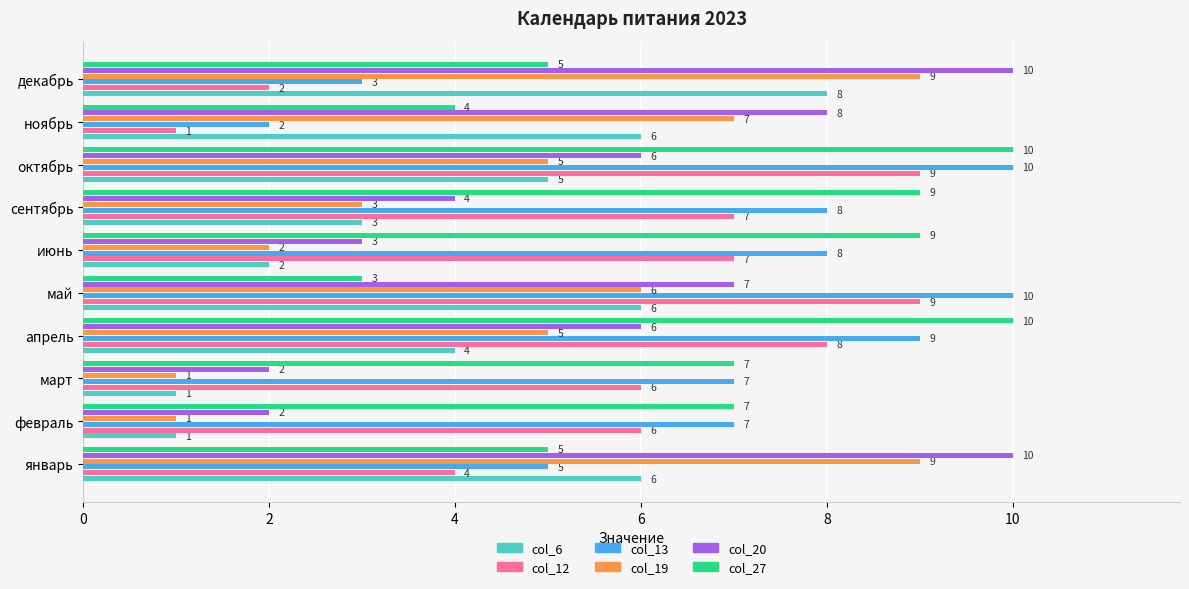

What are all the series names shown in the legend?

col_6, col_12, col_13, col_19, col_20, col_27